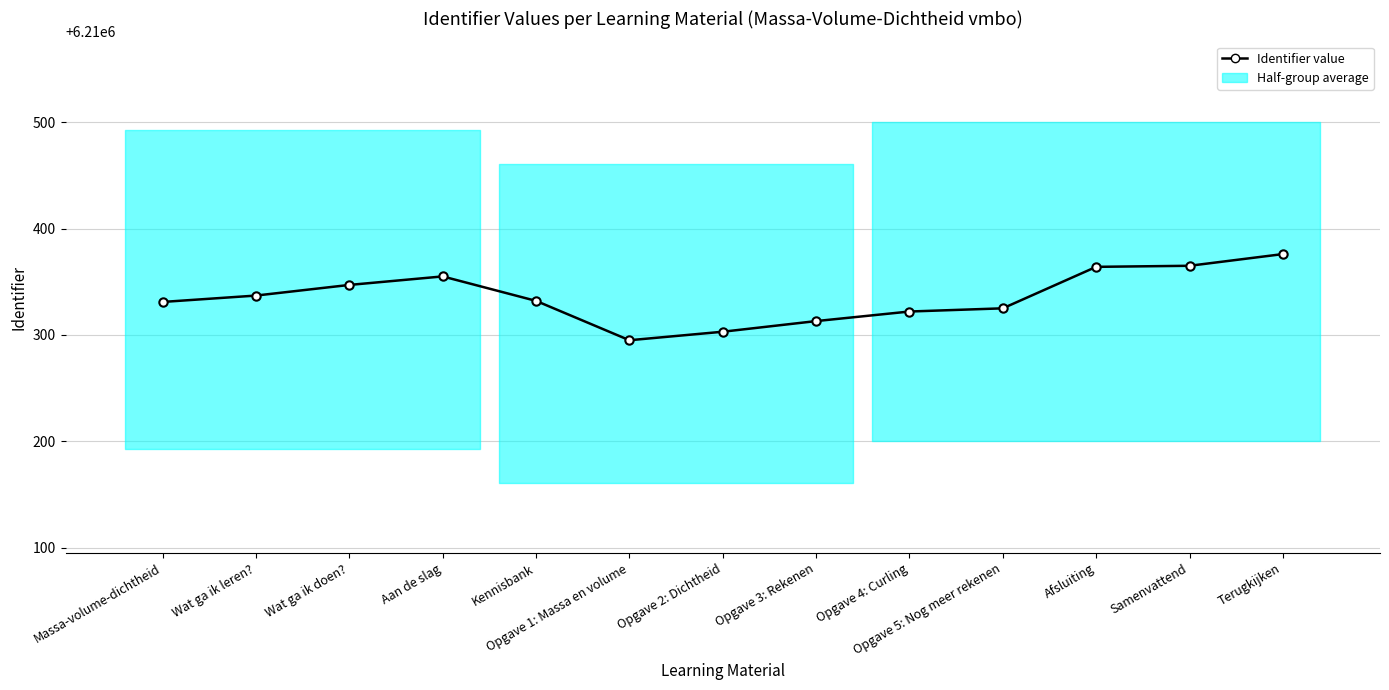

Does the chart display data point markers on the line(s)?

Yes